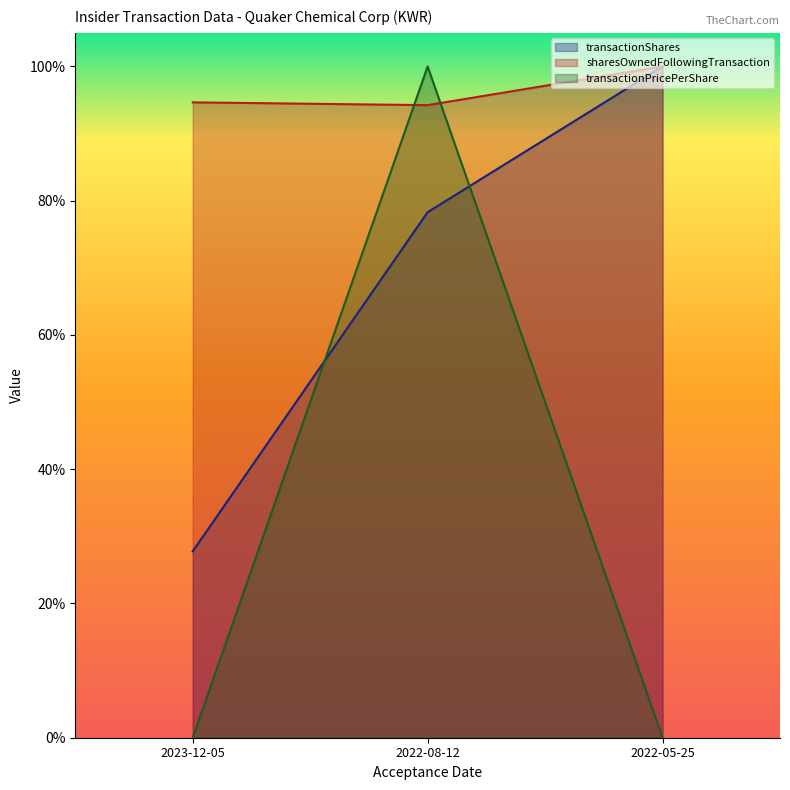

True or false: transactionShares has a value of 0.5 at 2023-12-05.

False